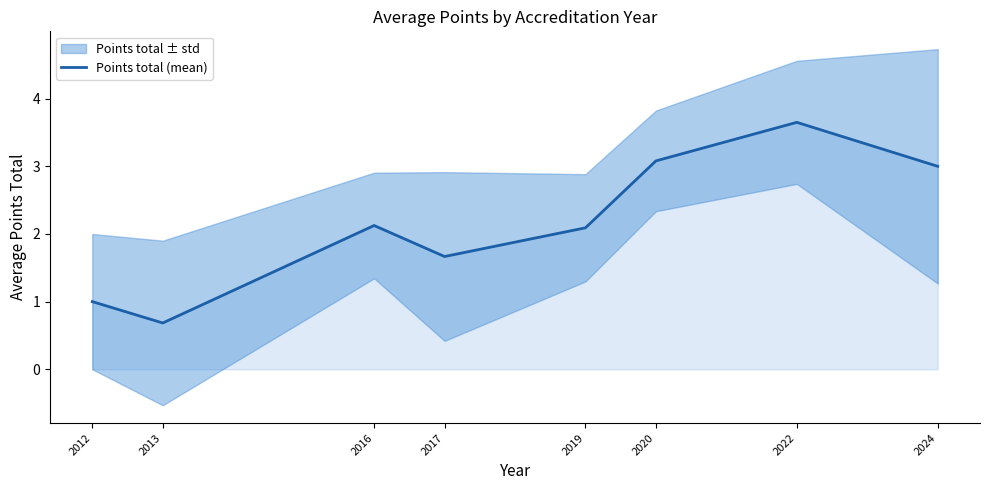

What is the difference between the maximum and minimum values?

3.0